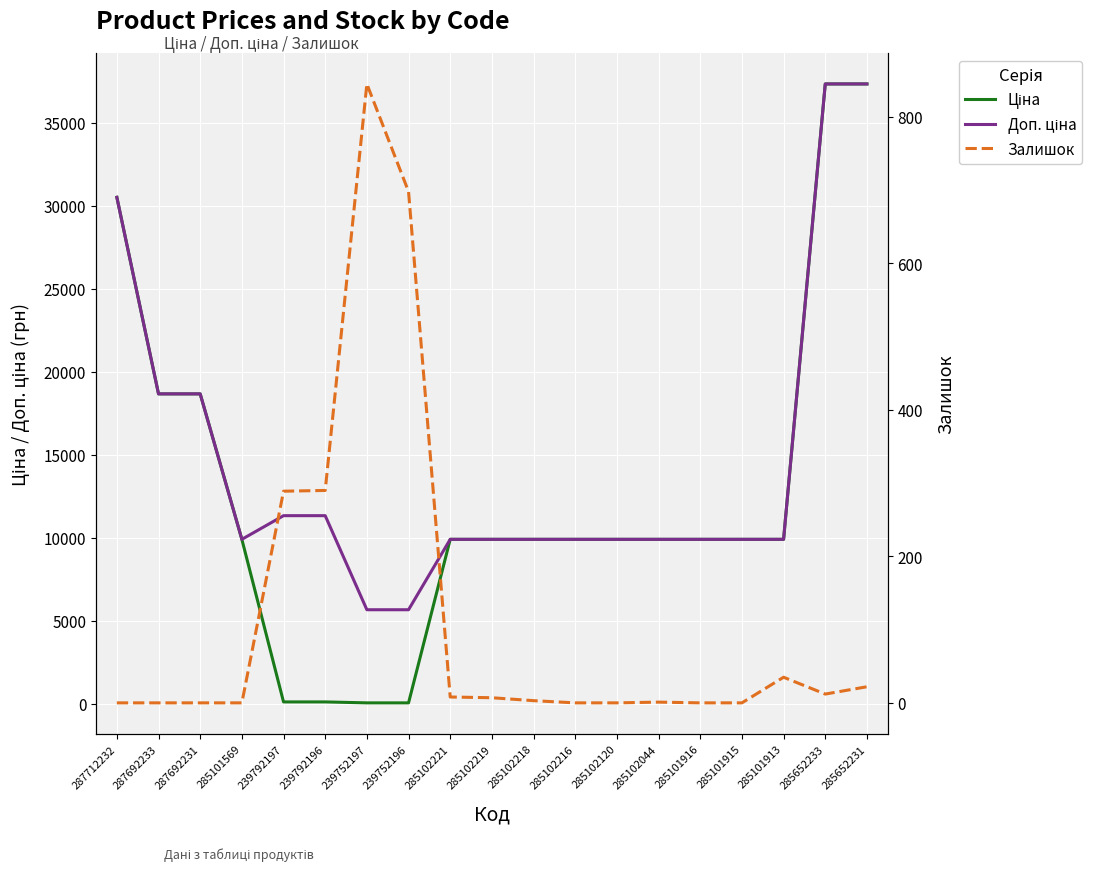

True or false: Ціна and Залишок cross at least once.

True